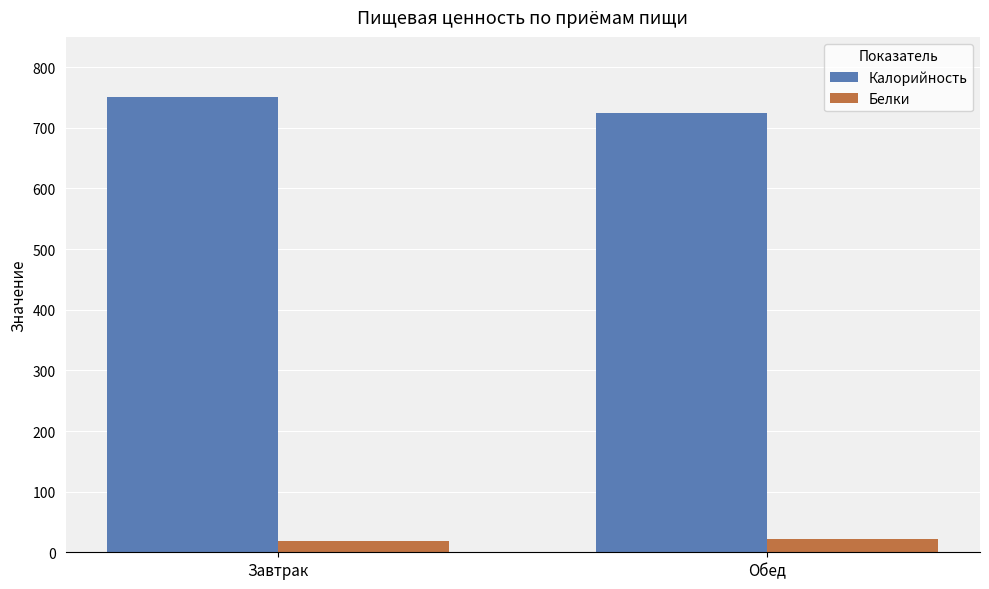

What position from the right is Обед?

1